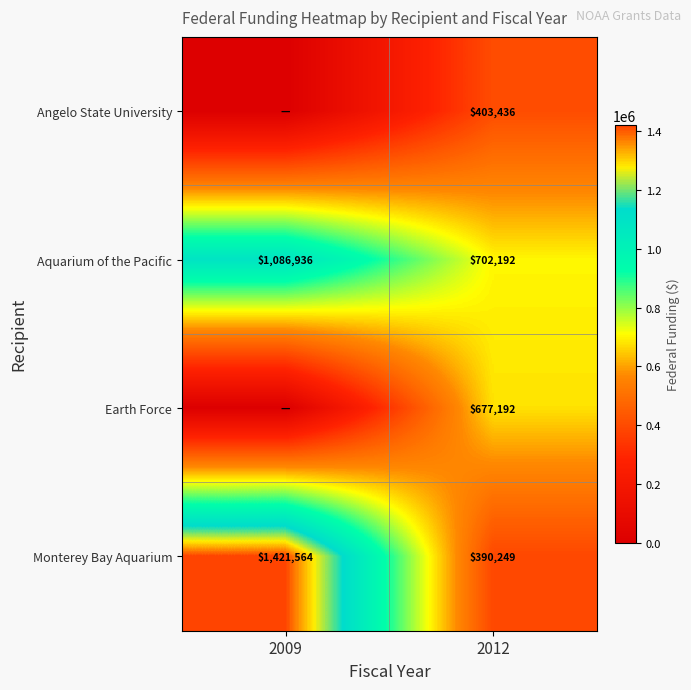

Is the value of Aquarium of the Pacific at 2012 greater than the value of Angelo State University at 2012?

Yes